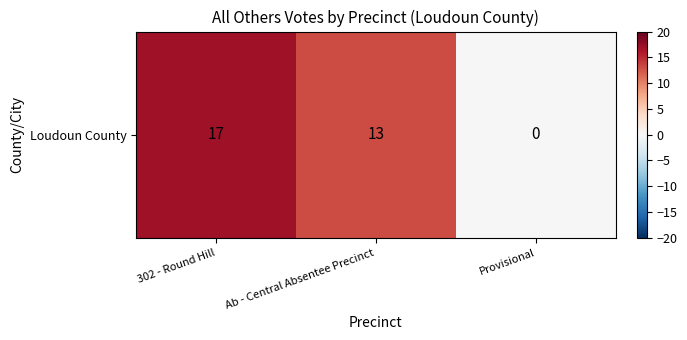

What is the ratio of the value at Ab - Central Absentee Precinct to the value at 302 - Round Hill?

0.8